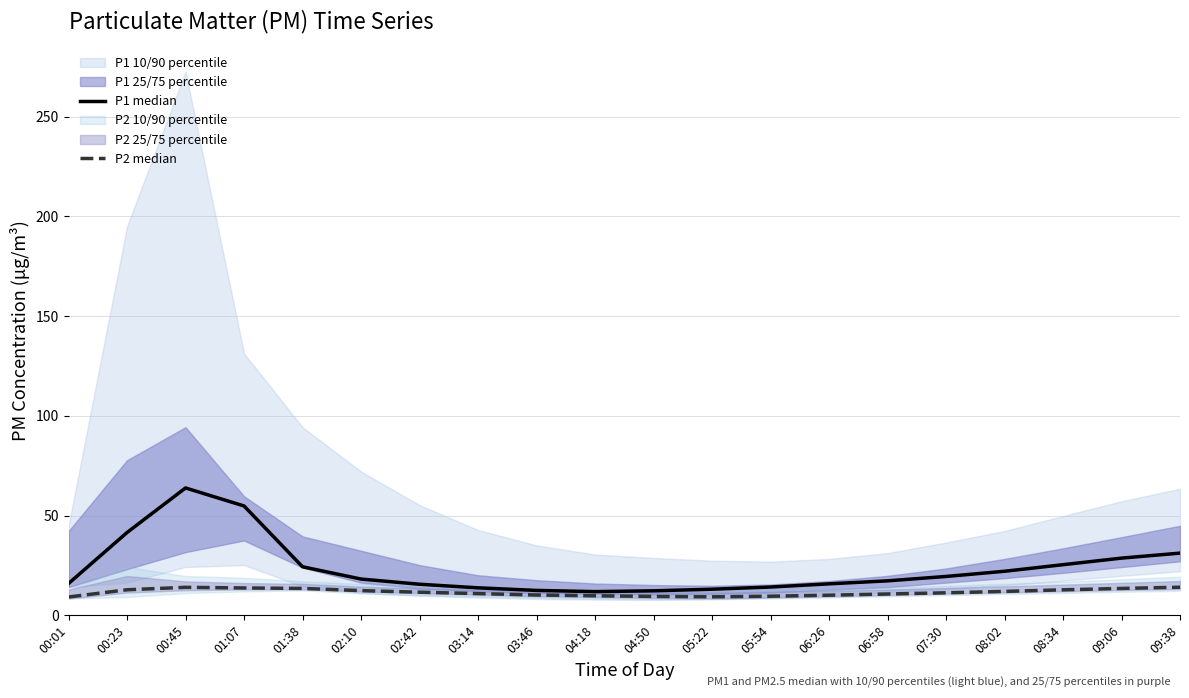

True or false: P2 median and P1 median intersect in this chart.

False